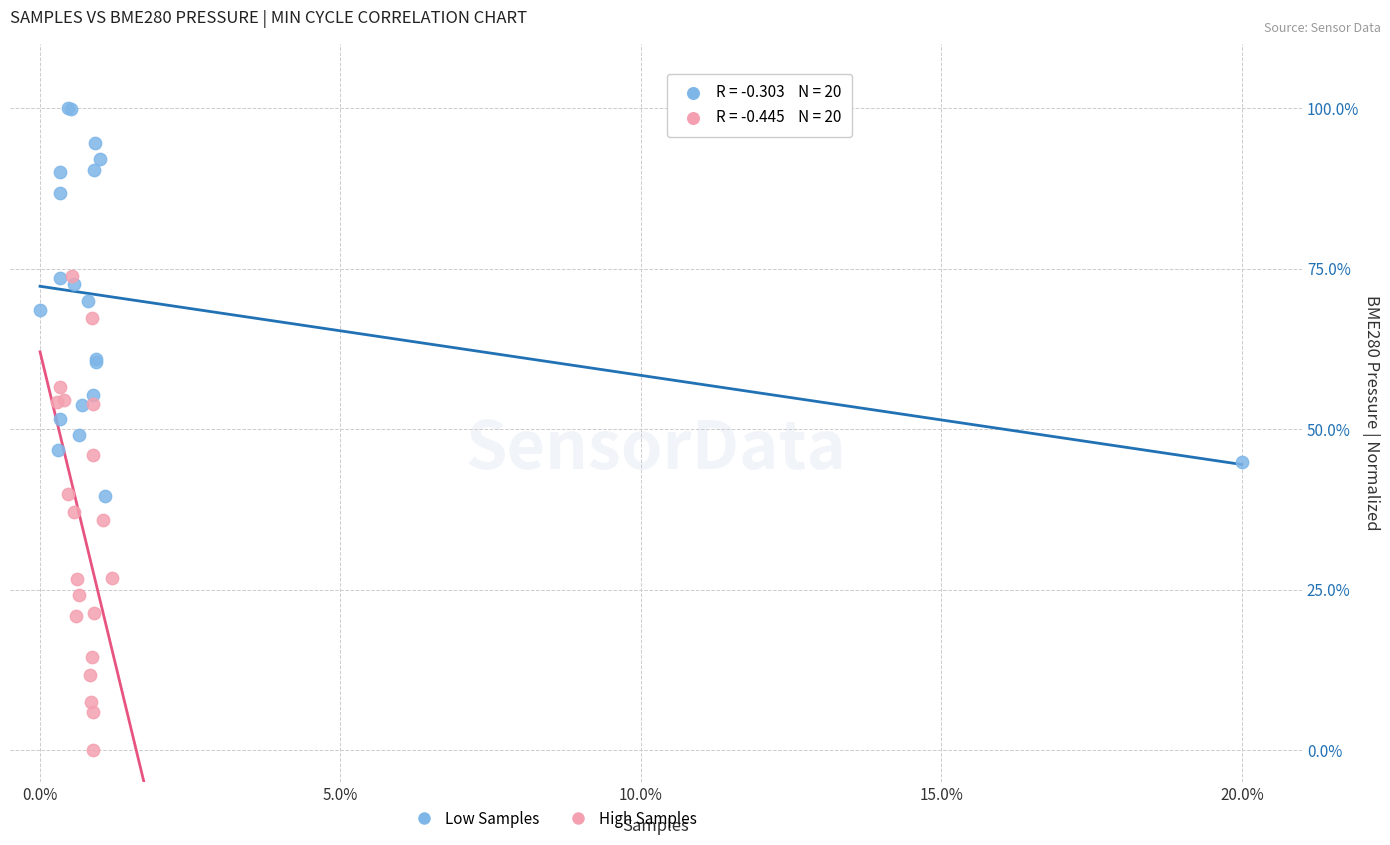

Which series reaches the minimum Y coordinate?

High Samples